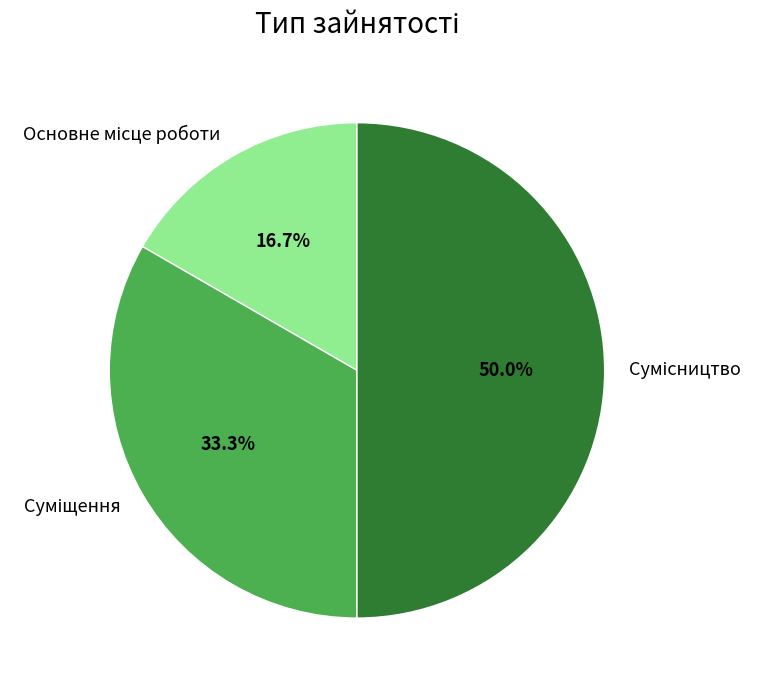

What is the ratio of the value at Основне місце роботи to the value at Сумісництво?

0.3